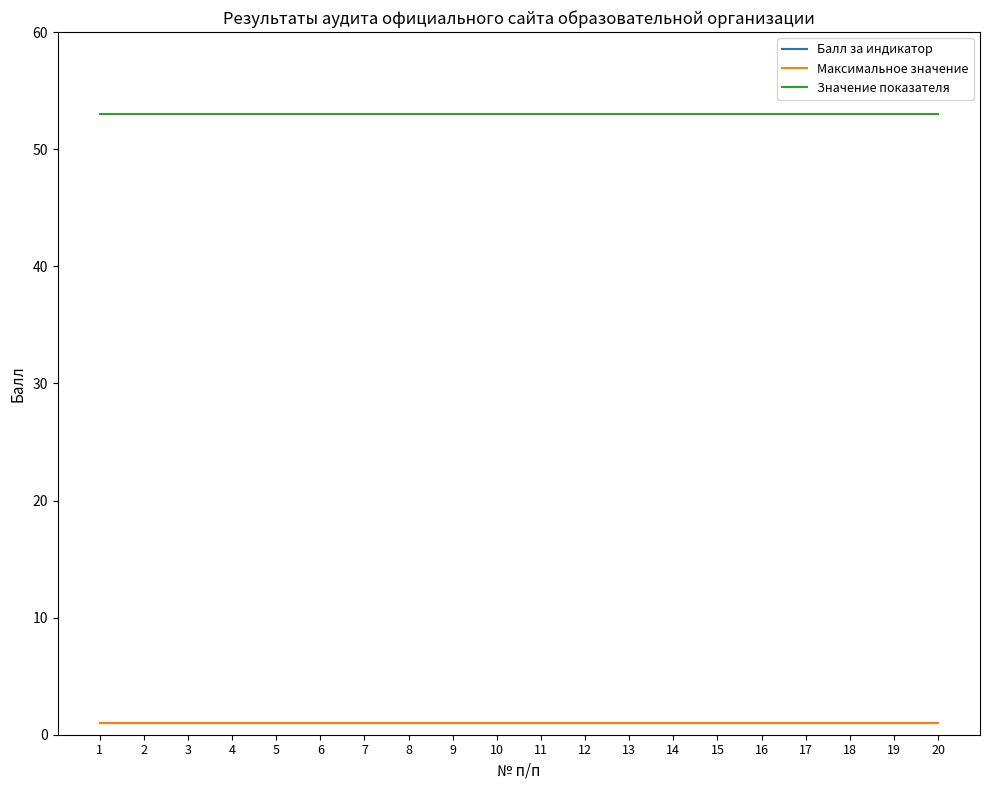

Is it true that Максимальное значение equals 1 at 14?

True